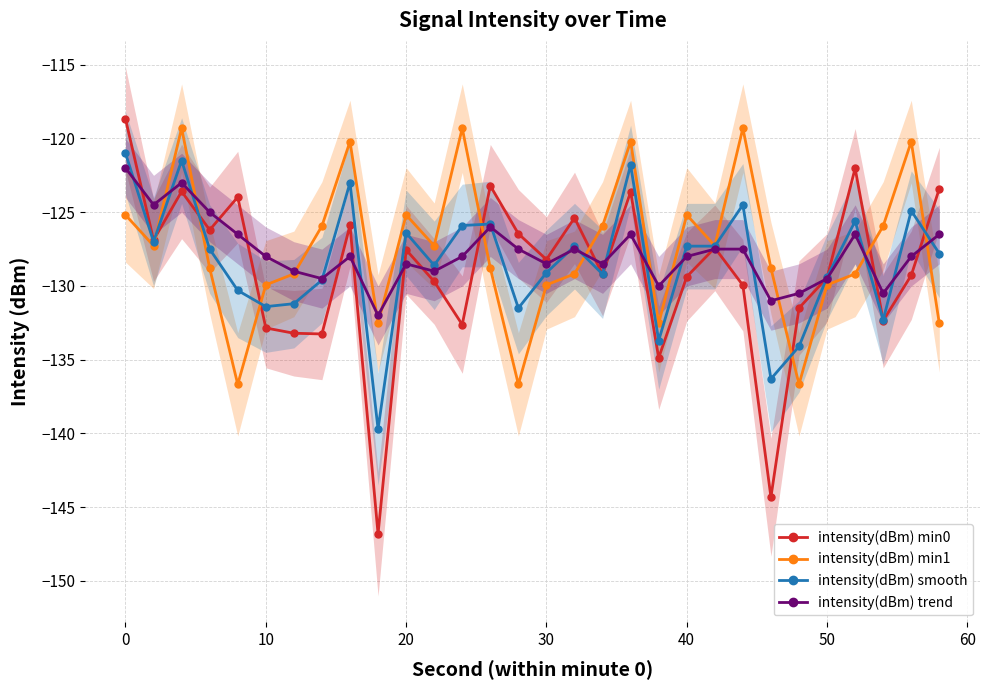

How many interior local peaks does the intensity(dBm) min0 series have?

9